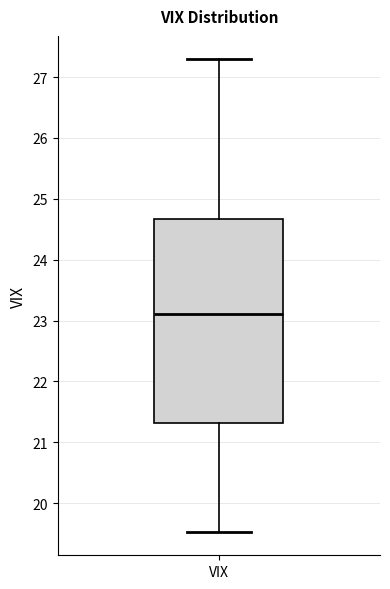

Transcribe this box plot: give where the median line is, the range the box spans, and where the two whiskers end, as read against the y-axis. The values are not printed on the chart, so give them approximately, as read against the axis.

median 23.1, box 21.3 to 24.7, whiskers 19.5 to 27.3